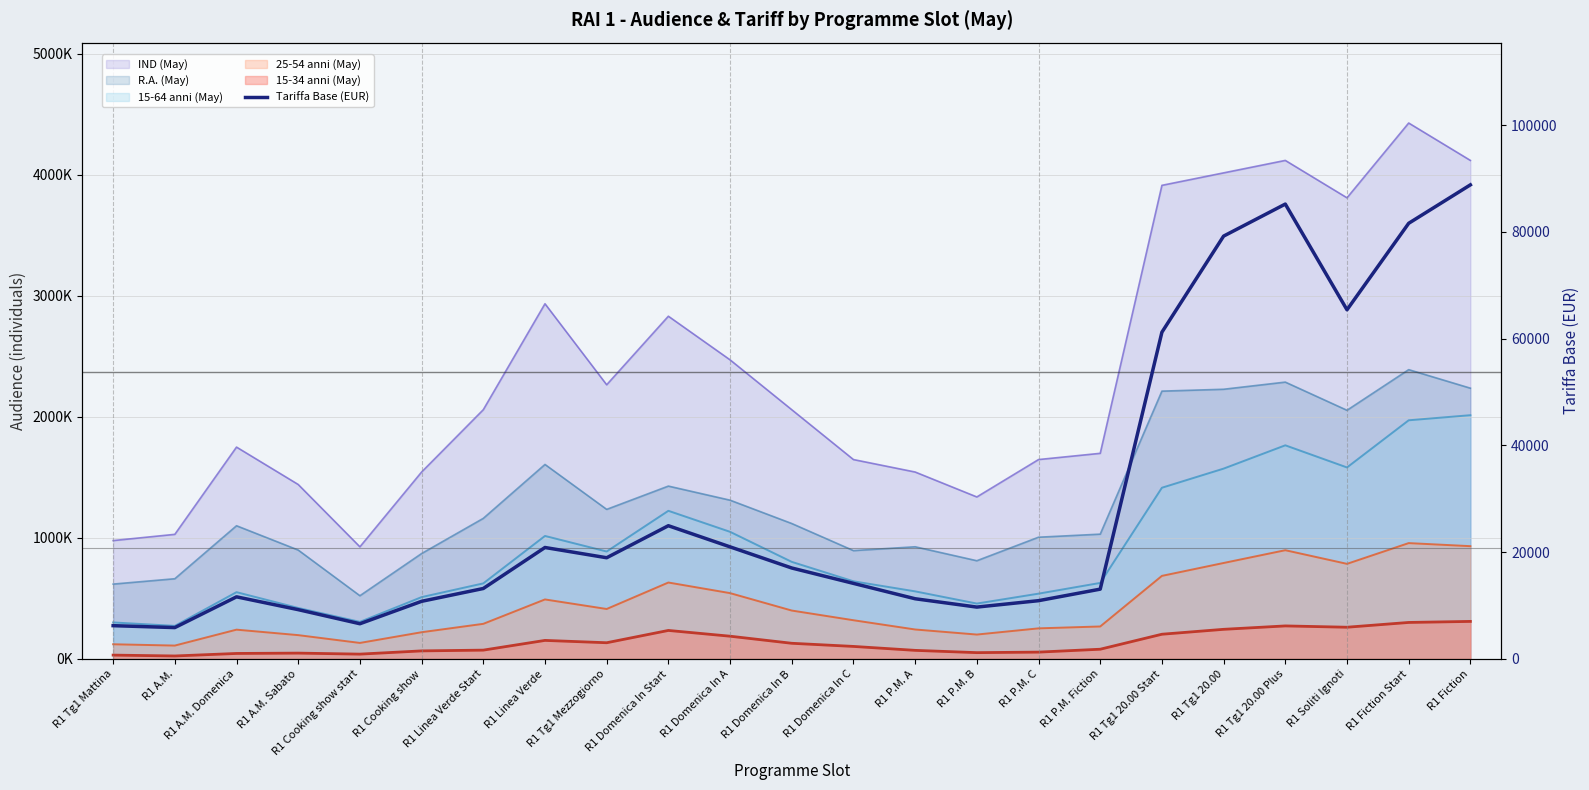

Where does the data first go above 14160?

R1 Linea Verde